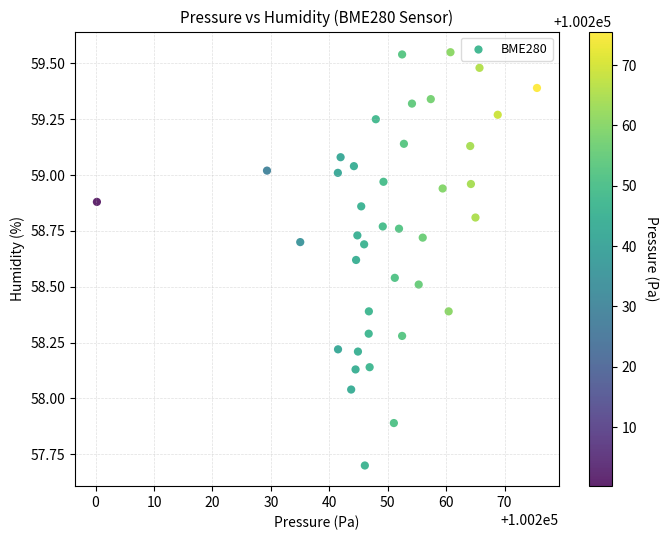

What is the range of X values (max minus min)?

75.3